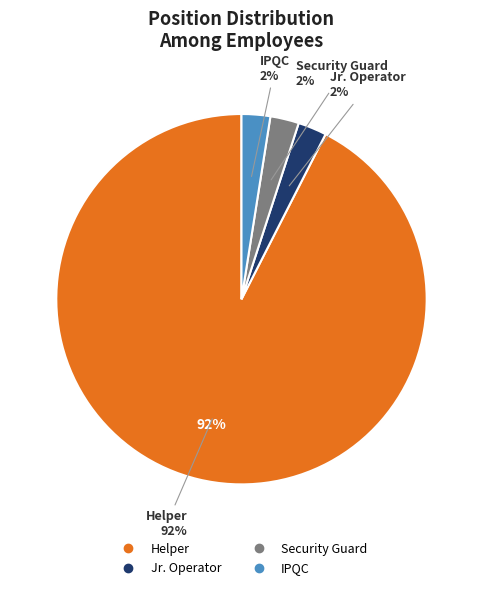

How many segments does this pie chart have?

4